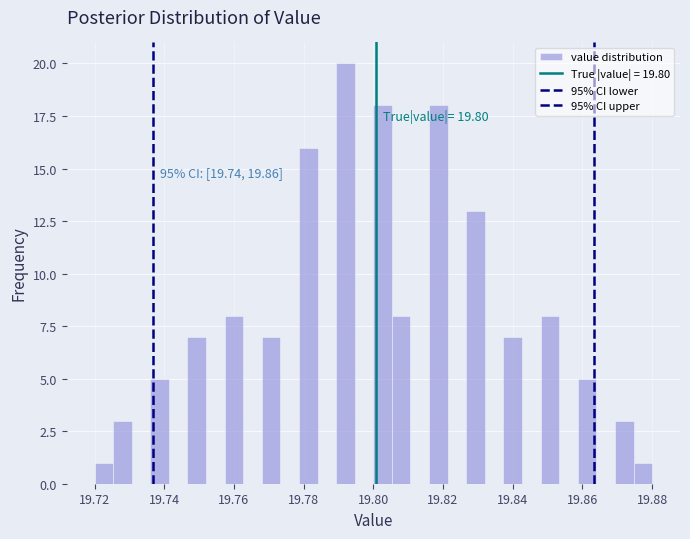

Around what value on the x-axis is the tallest bar? Give the approximate position of its centre, as read against the axis.

19.792